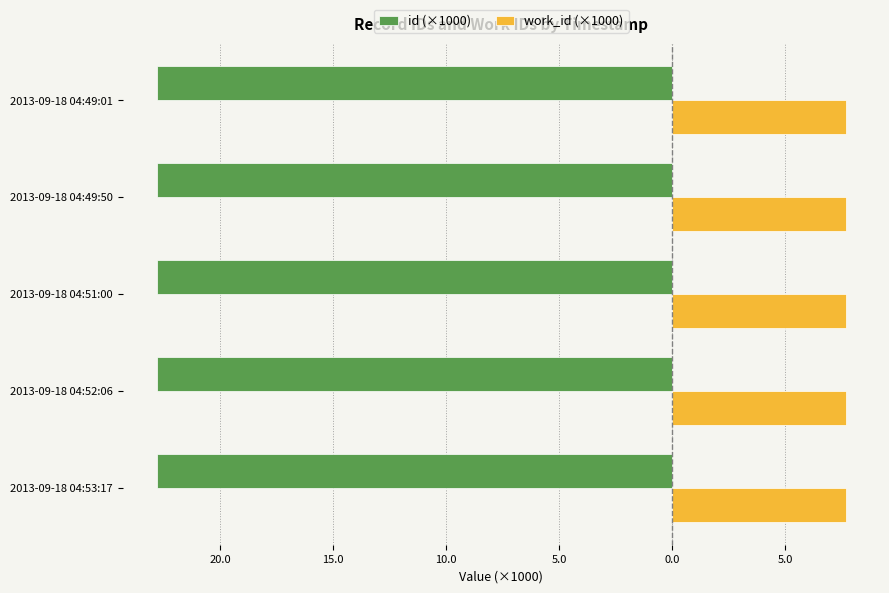

What are all the series names shown in the legend?

id (×1000), work_id (×1000)